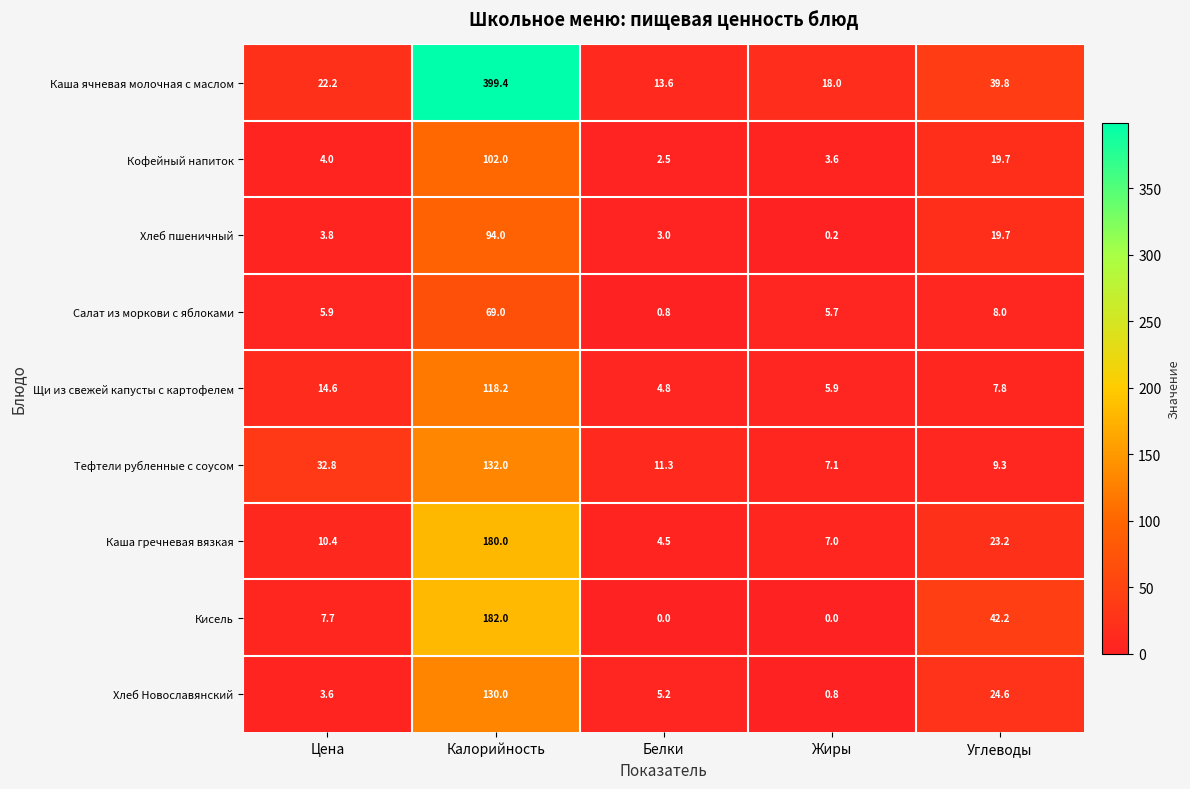

Which series has the largest range (max minus min)?

Каша ячневая молочная с маслом